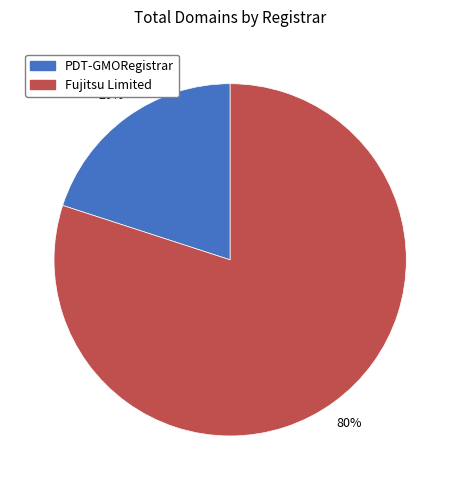

Is the sum of Fujitsu Limited and PDT-GMORegistrar greater than half?

Yes